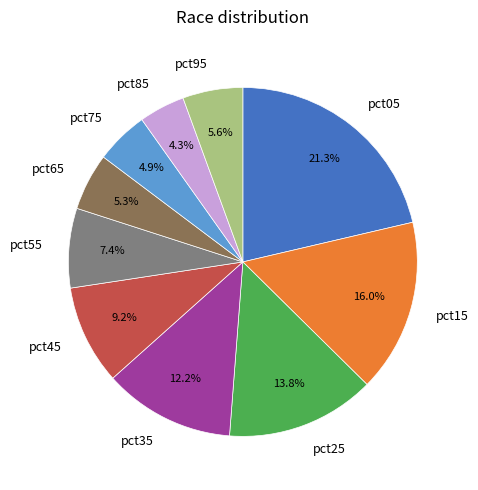

How many slices are in this pie chart?

10